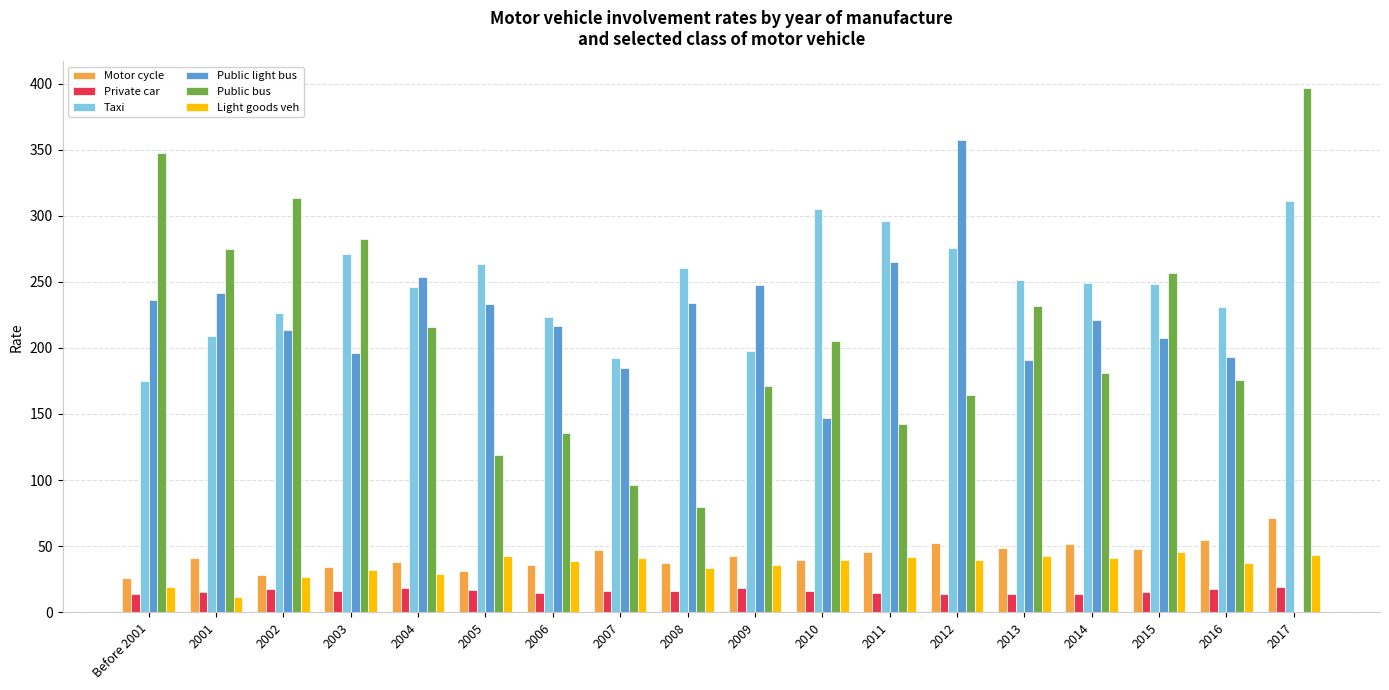

The value of Public bus at 2017 is 179.1. True or false?

False